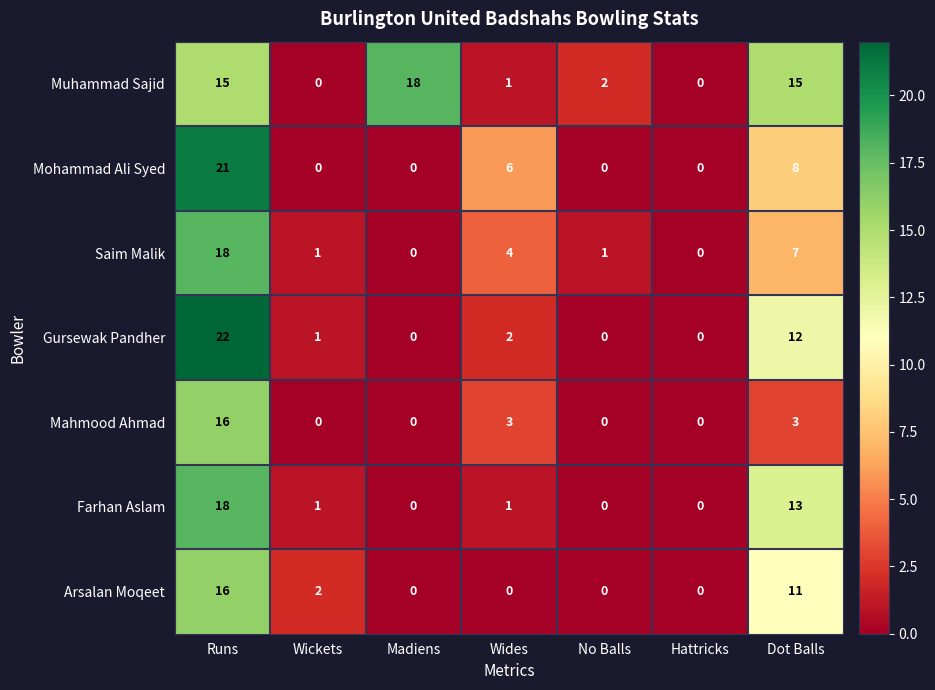

What is the difference between the highest and lowest values at Wides?

6